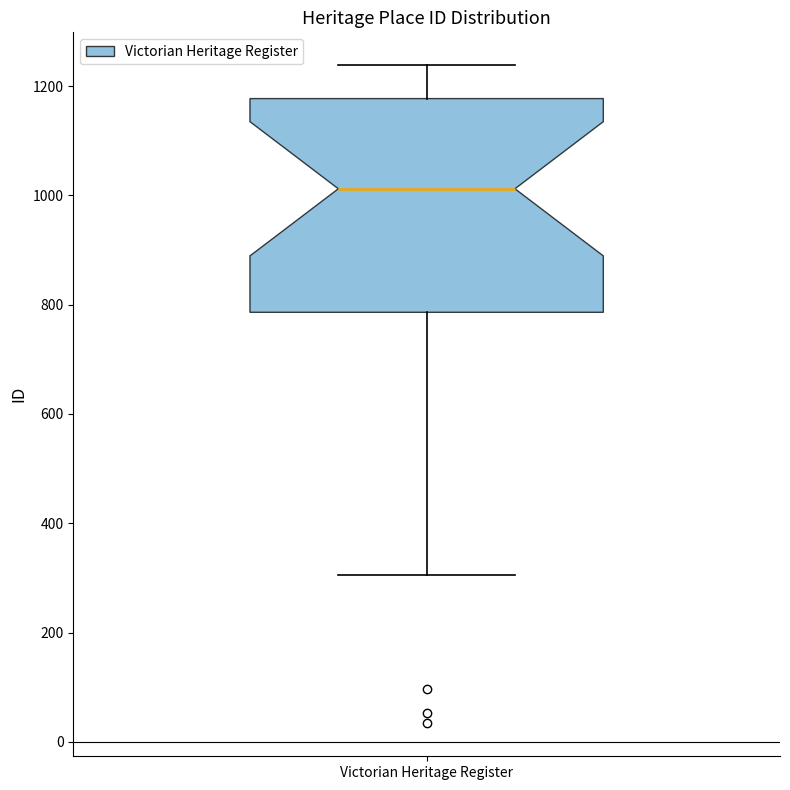

Where does the lower whisker of the box for Victorian Heritage Register end on the y-axis? The values are not printed on the chart, so give them approximately, as read against the axis.

300